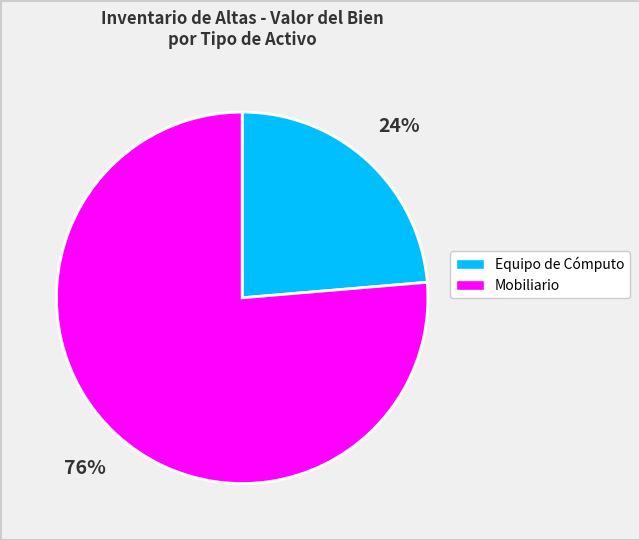

How many slices are in this pie chart?

2